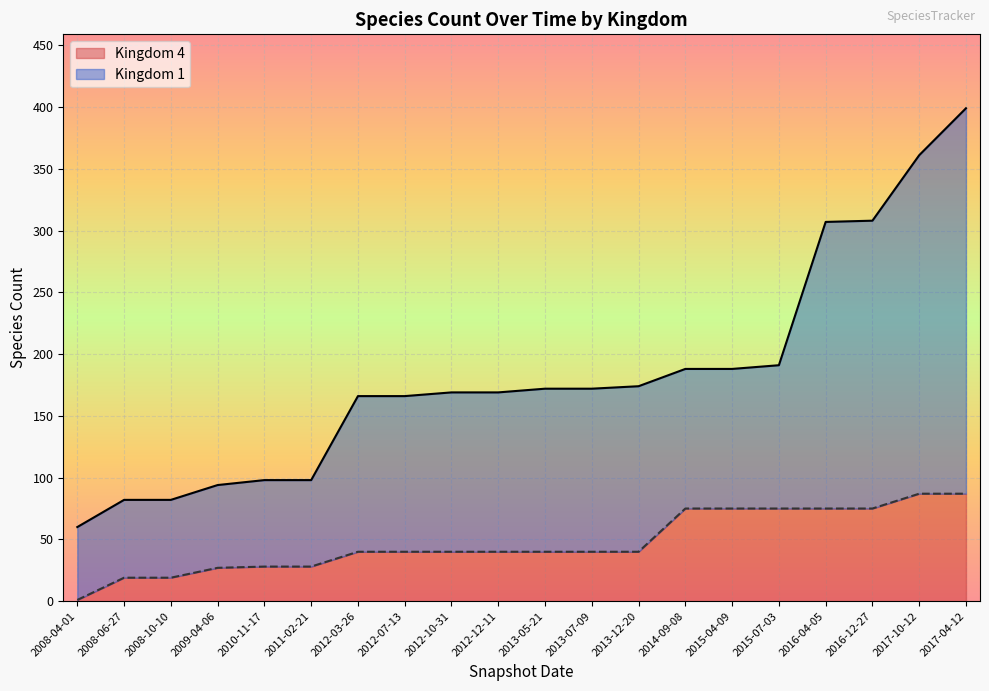

True or false: Kingdom 1 and Kingdom 4 intersect in this chart.

False